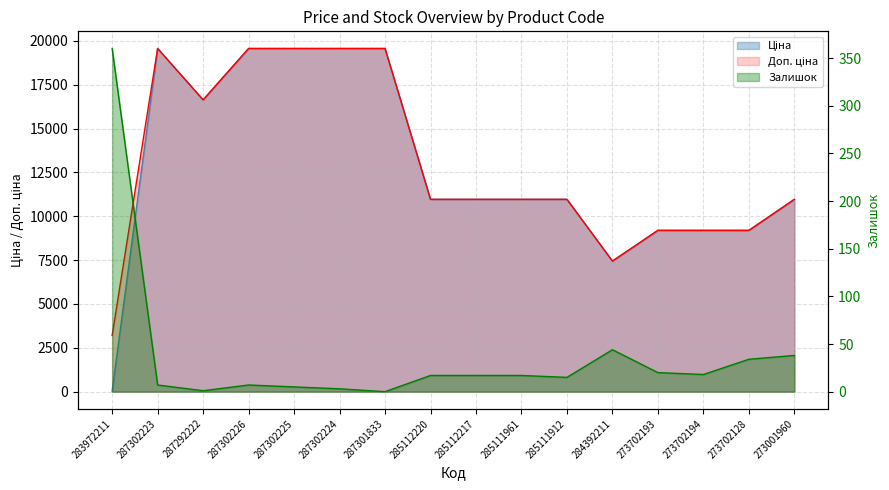

At which label is Доп. ціна closest to 11384?

285112220